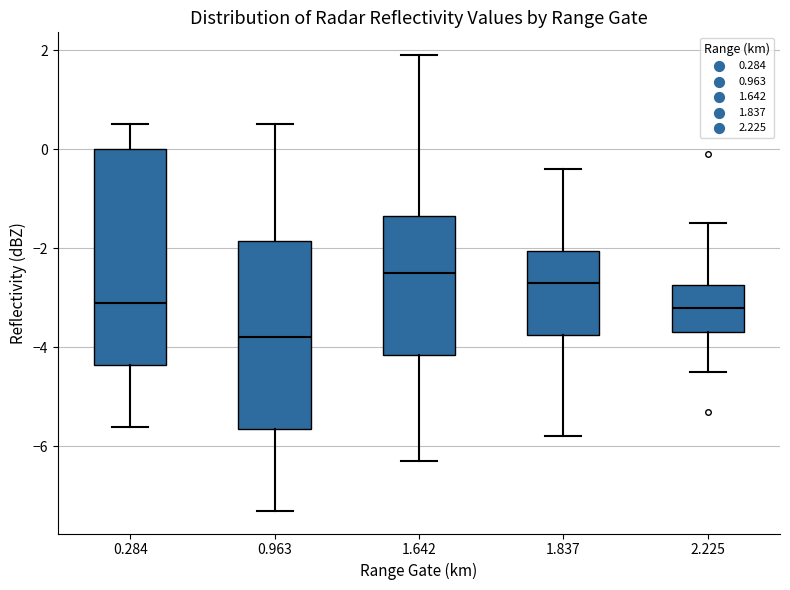

Reading left to right, read every box against the y-axis: the position of its median line, the range the box covers, and the ends of its whiskers. The values are not printed on the chart, so give them approximately, as read against the axis.

0.284: median -3.0, box -4.4 to 0.0, whiskers -5.6 to 0.6
0.963: median -3.8, box -5.6 to -1.8, whiskers -7.2 to 0.6
1.642: median -2.4, box -4.2 to -1.4, whiskers -6.2 to 2.0
1.837: median -2.6, box -3.8 to -2.0, whiskers -5.8 to -0.4
2.225: median -3.2, box -3.6 to -2.8, whiskers -4.4 to -1.4